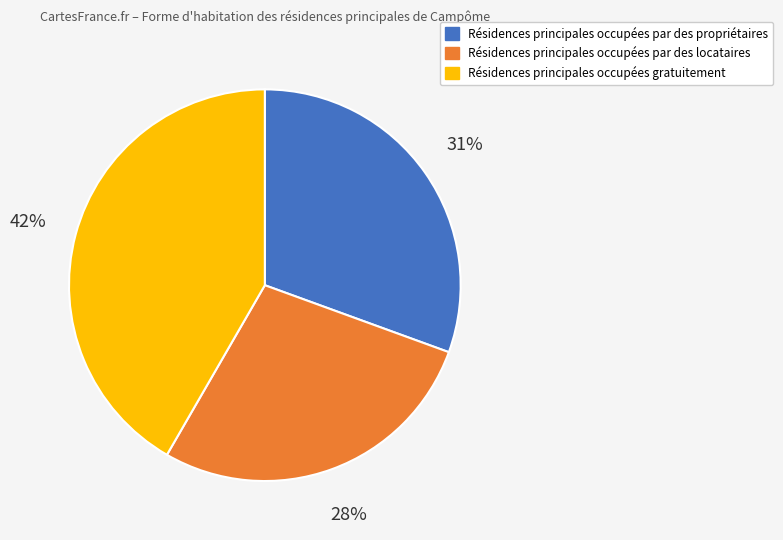

To the nearest percent, what is the average slice percentage?

33%